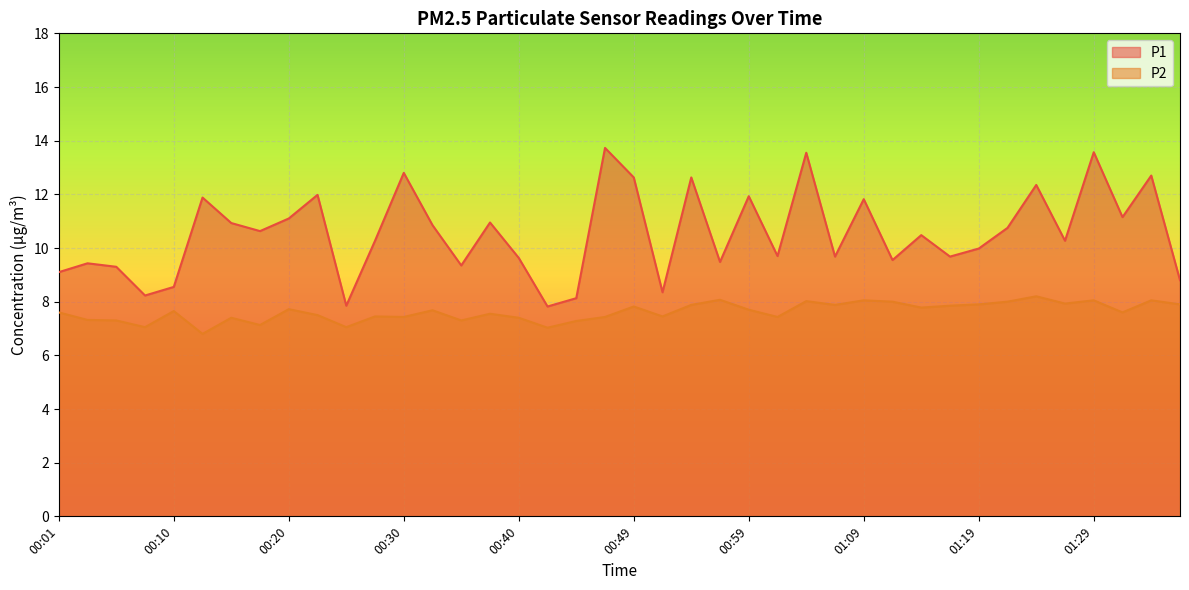

What is the spread (max minus min) of values at 01:02?

2.3